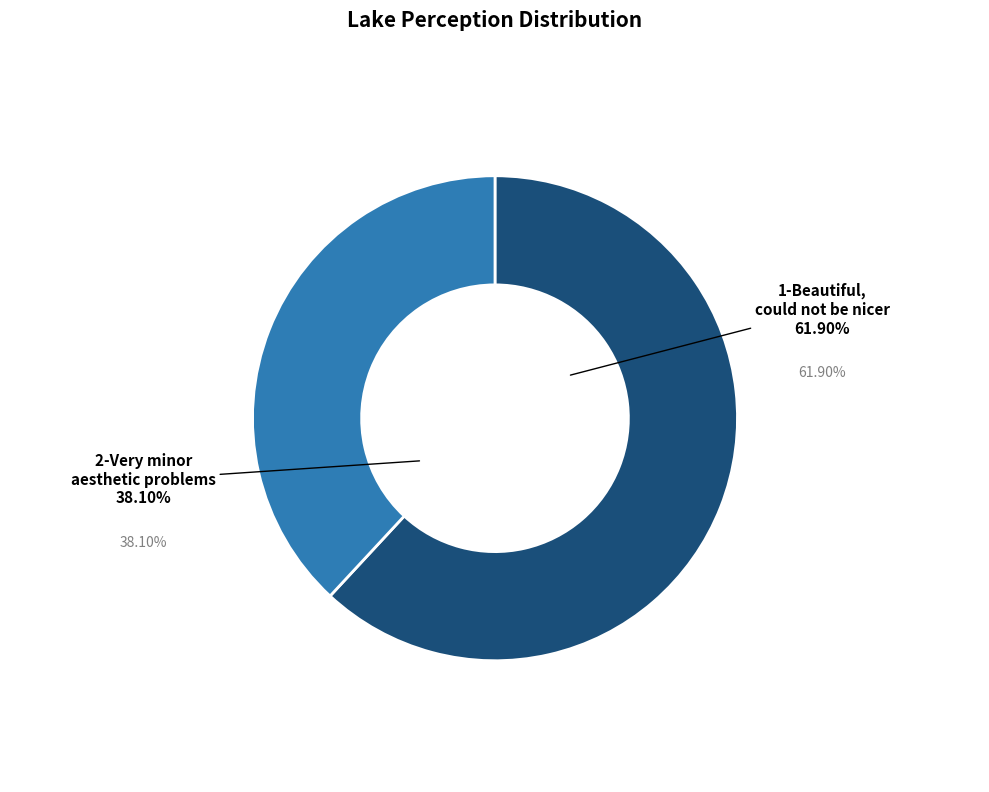

How many slices are in this pie chart?

2